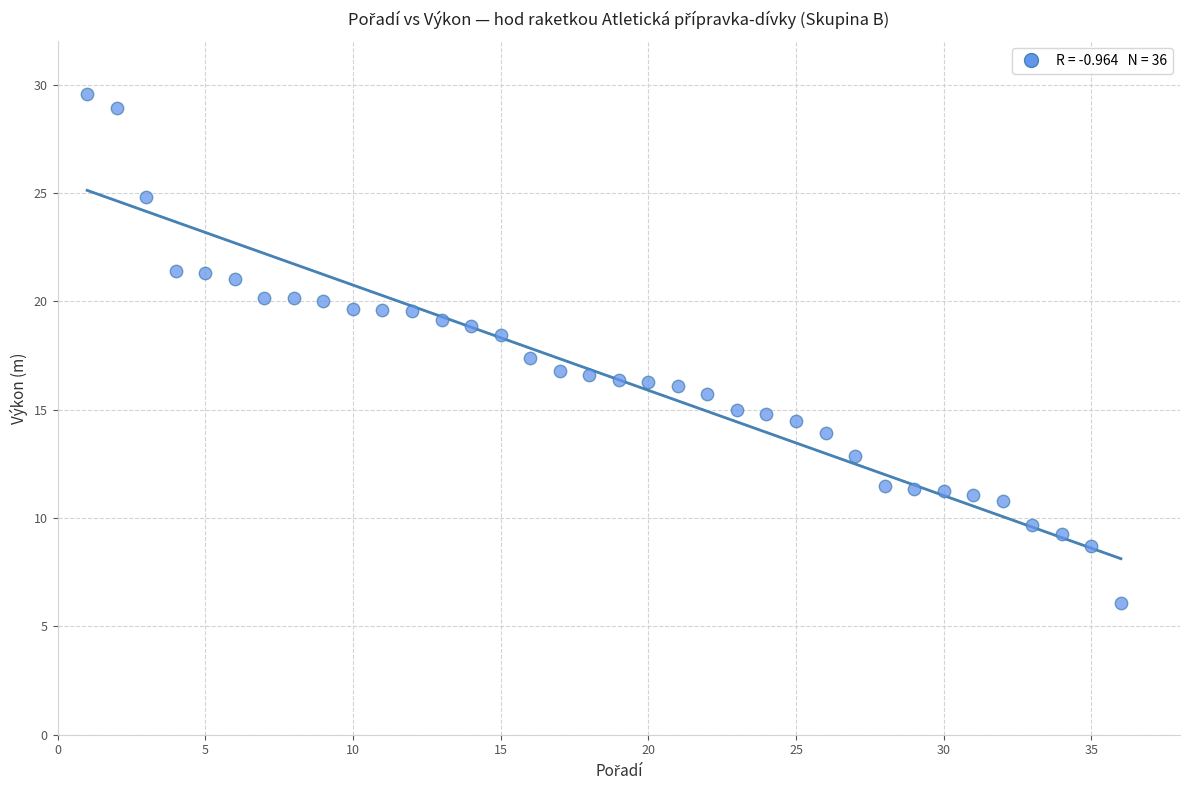

What is the range of Y values (max minus min)?

23.5